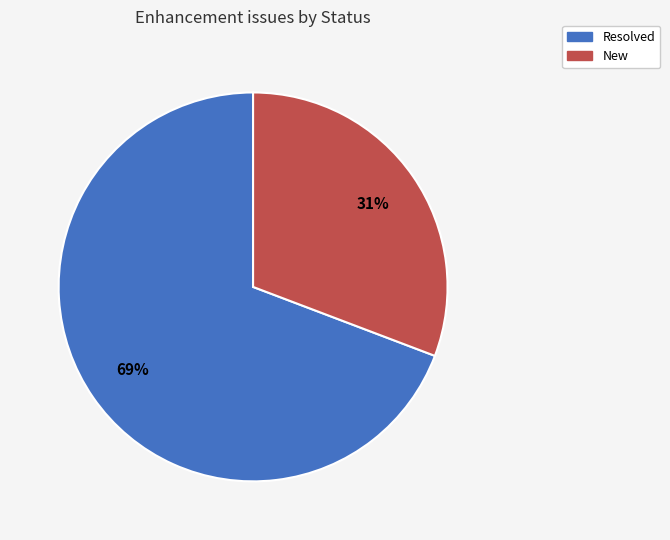

Is there any slice that represents more than half of the pie?

Yes